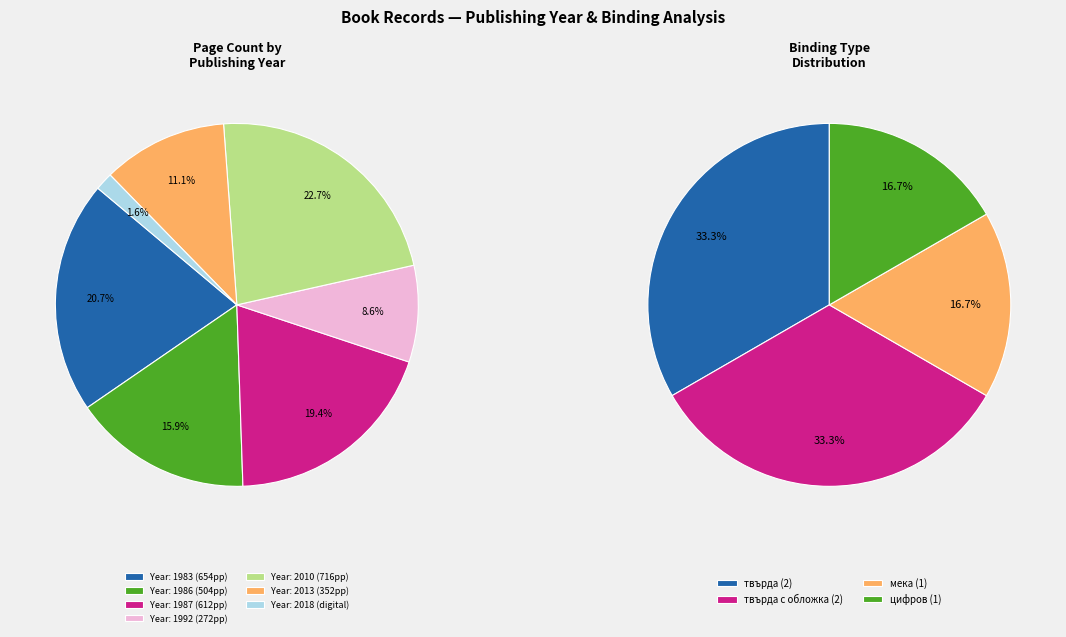

Which category has the biggest portion of the pie?

2010